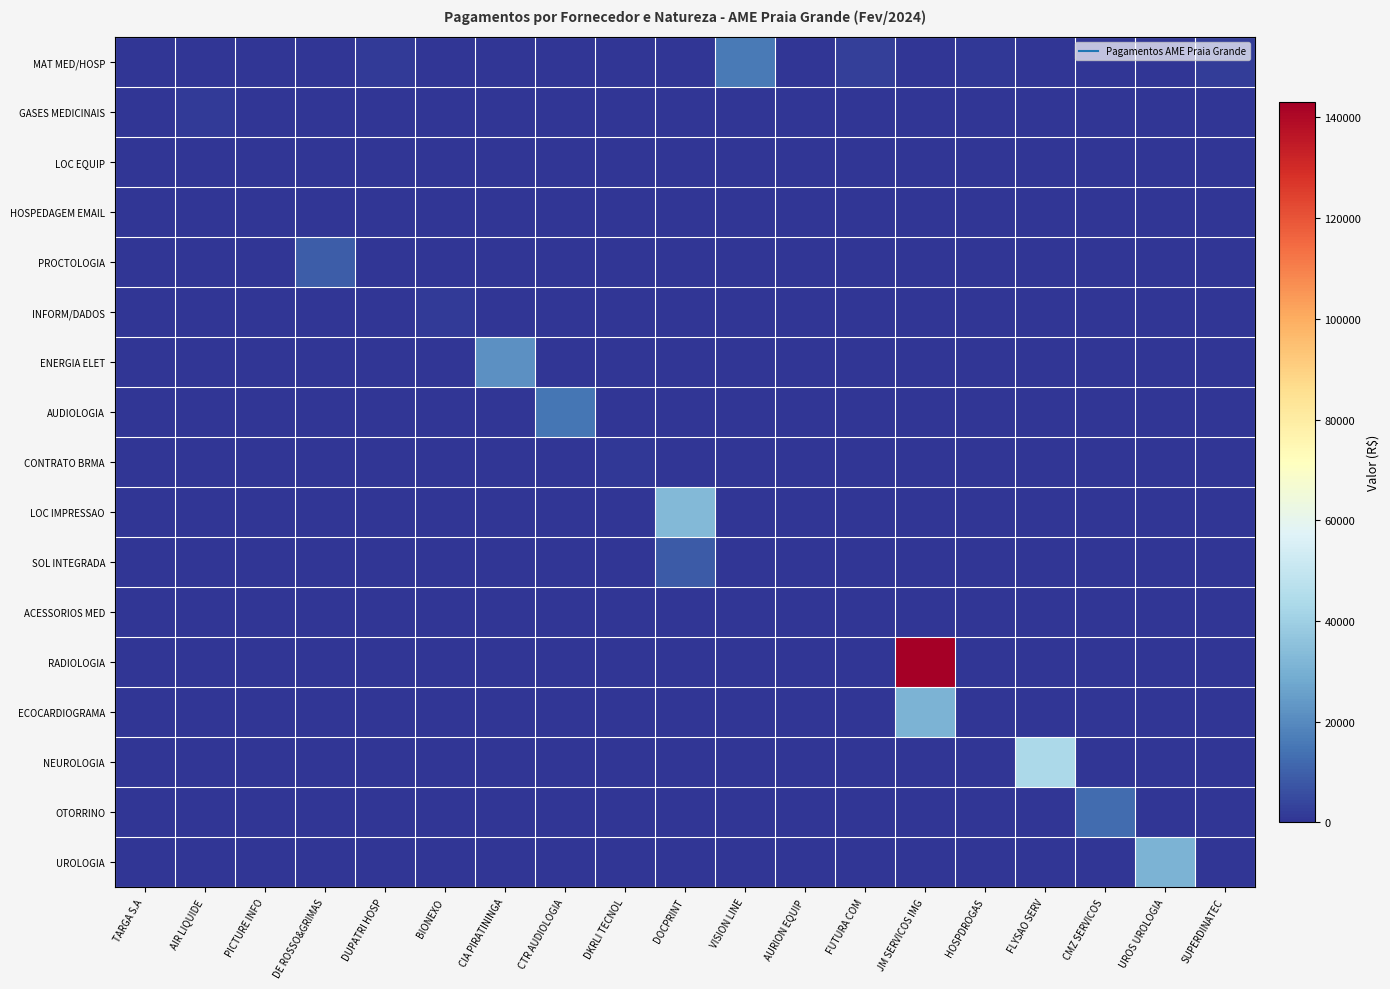

What is the difference between the highest and lowest values at DOCPRINT?

32465.1